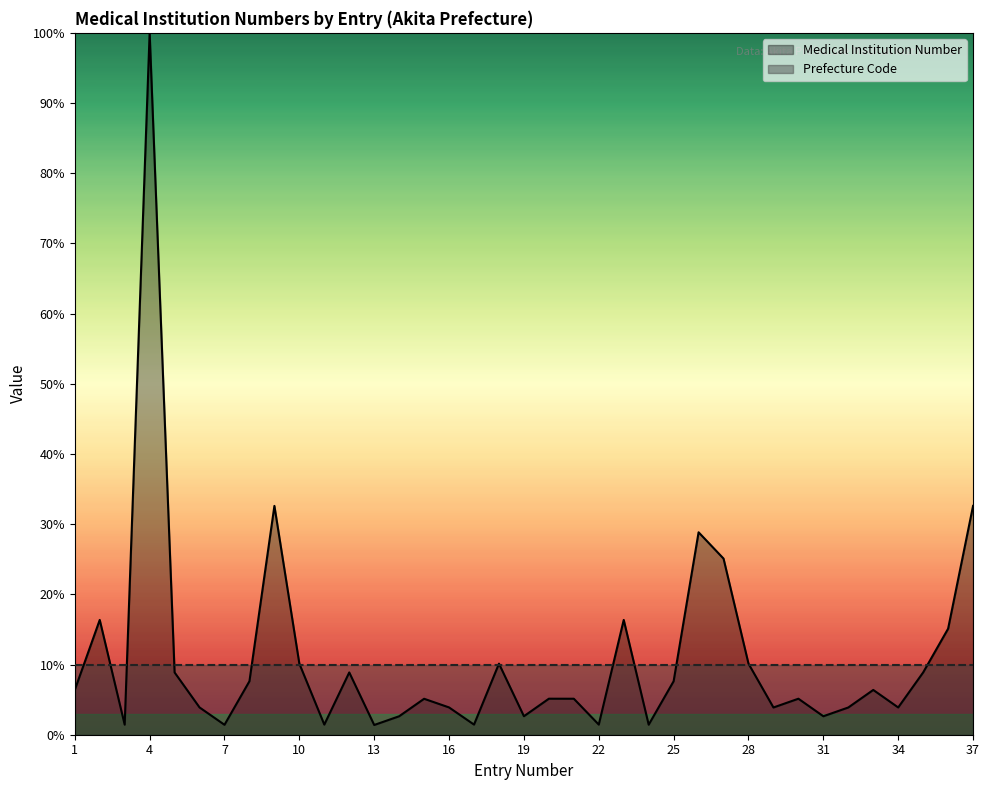

What is the difference between the values at 16 and 4?

96.1